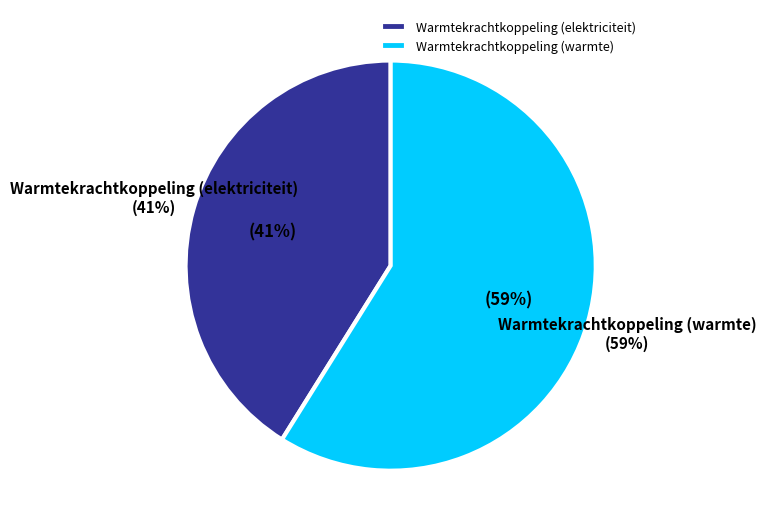

True or false: Windkracht accounts for 0% of the total.

True